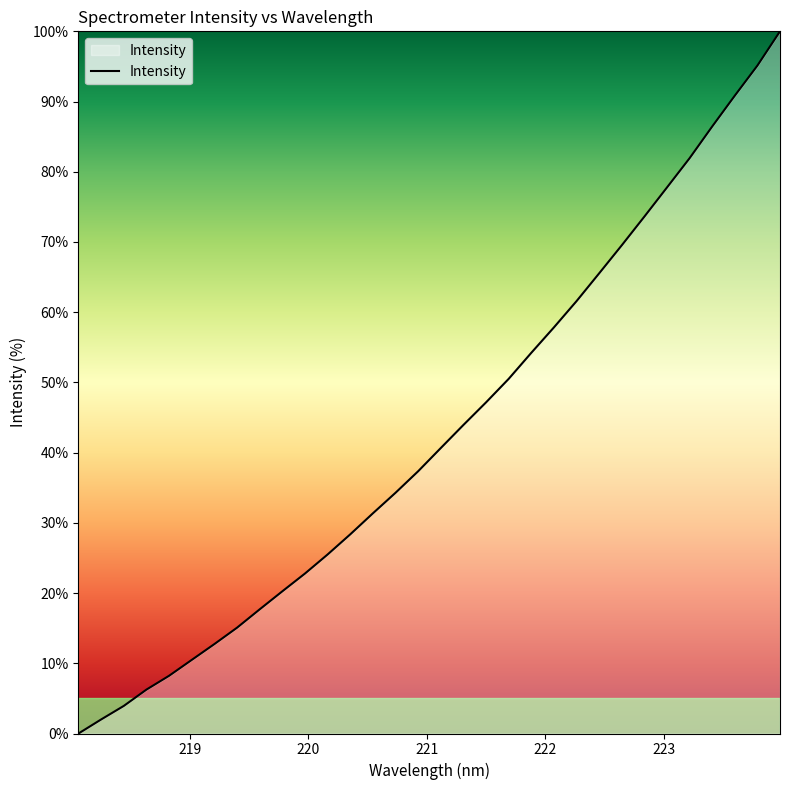

What is the greatest value displayed?

100.0